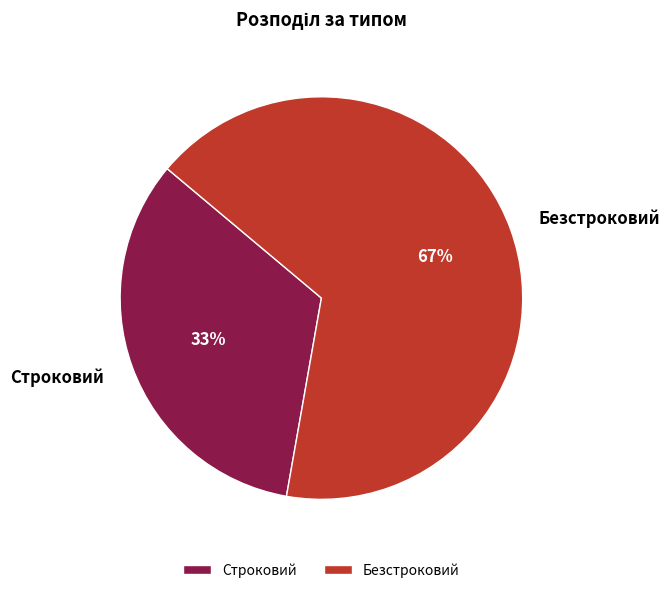

The Безстроковий slice represents 67% of the pie. True or false?

True